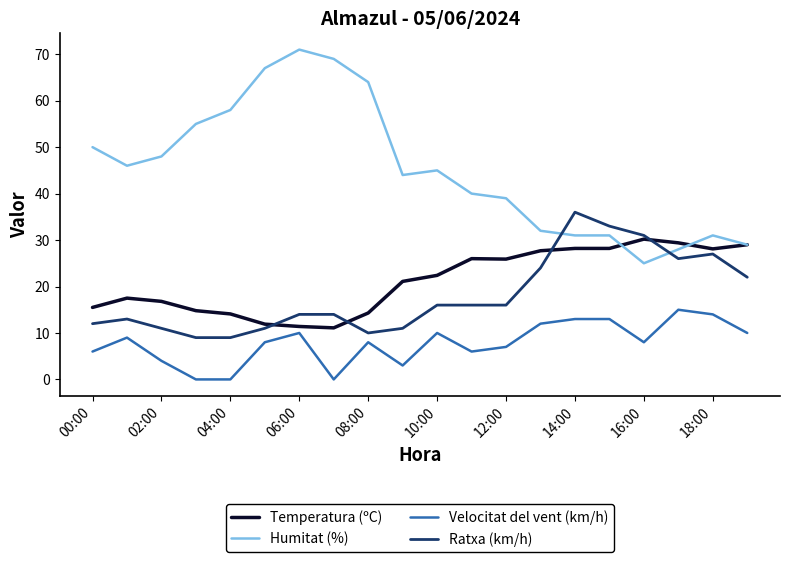

Which series has the largest total across all categories?

Humitat (%)